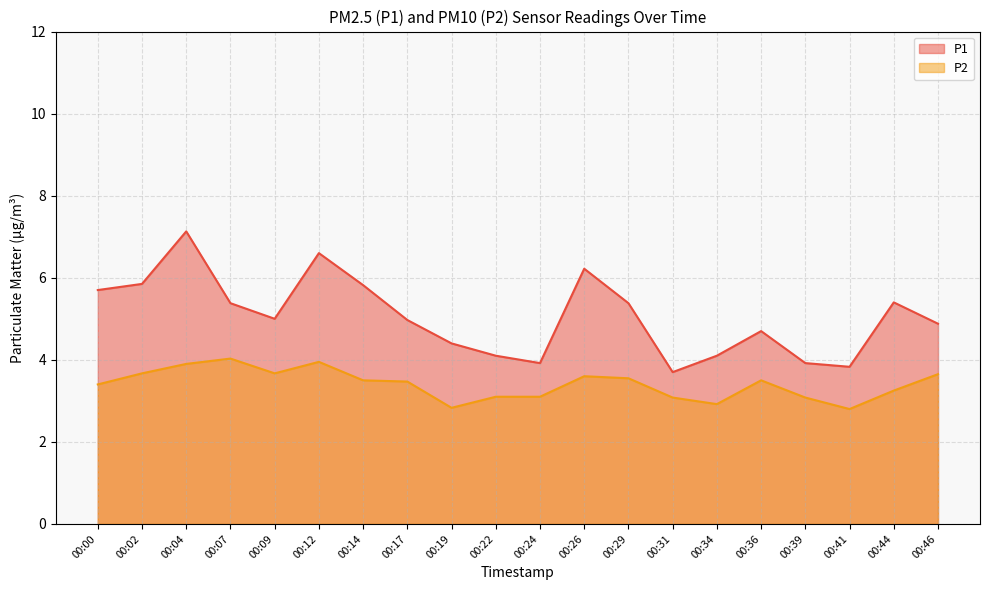

True or false: P2 and P1 intersect in this chart.

False